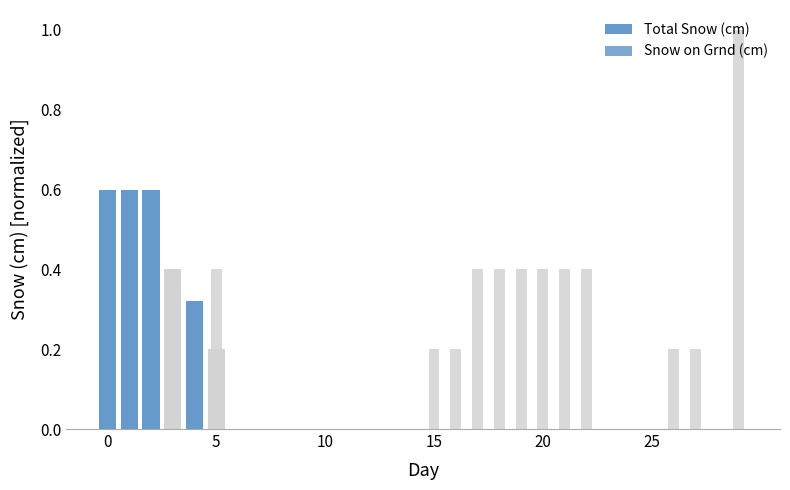

Does the chart contain any negative values?

No